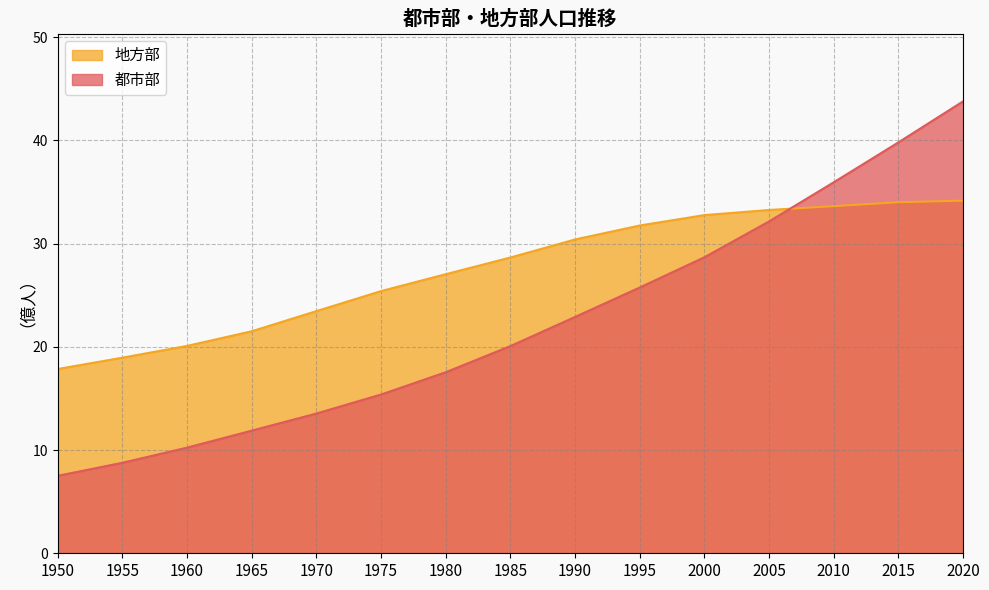

Reading left to right, extract all data points from this chart.

都市部: 1950=7.5	1955=8.8	1960=10.2	1965=11.9	1970=13.5	1975=15.4	1980=17.5	1985=20.1	1990=22.9	1995=25.8	2000=28.7	2005=32.2	2010=35.9	2015=39.8	2020=43.8
地方部: 1950=17.9	1955=19.0	1960=20.1	1965=21.5	1970=23.5	1975=25.4	1980=27.0	1985=28.7	1990=30.4	1995=31.8	2000=32.8	2005=33.3	2010=33.6	2015=34.0	2020=34.2